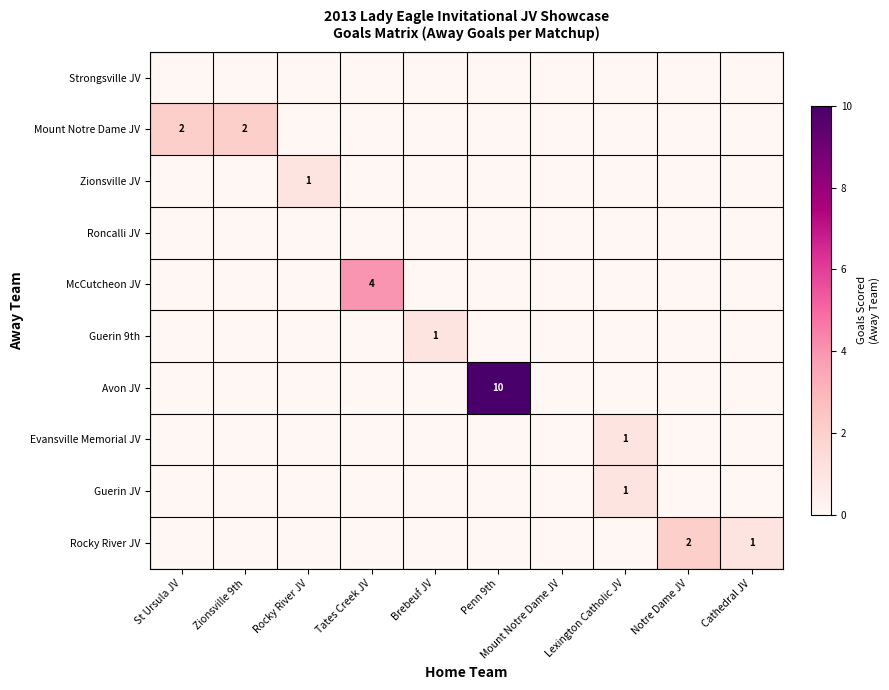

The value of Mount Notre Dame JV at Zionsville 9th is 2. True or false?

True